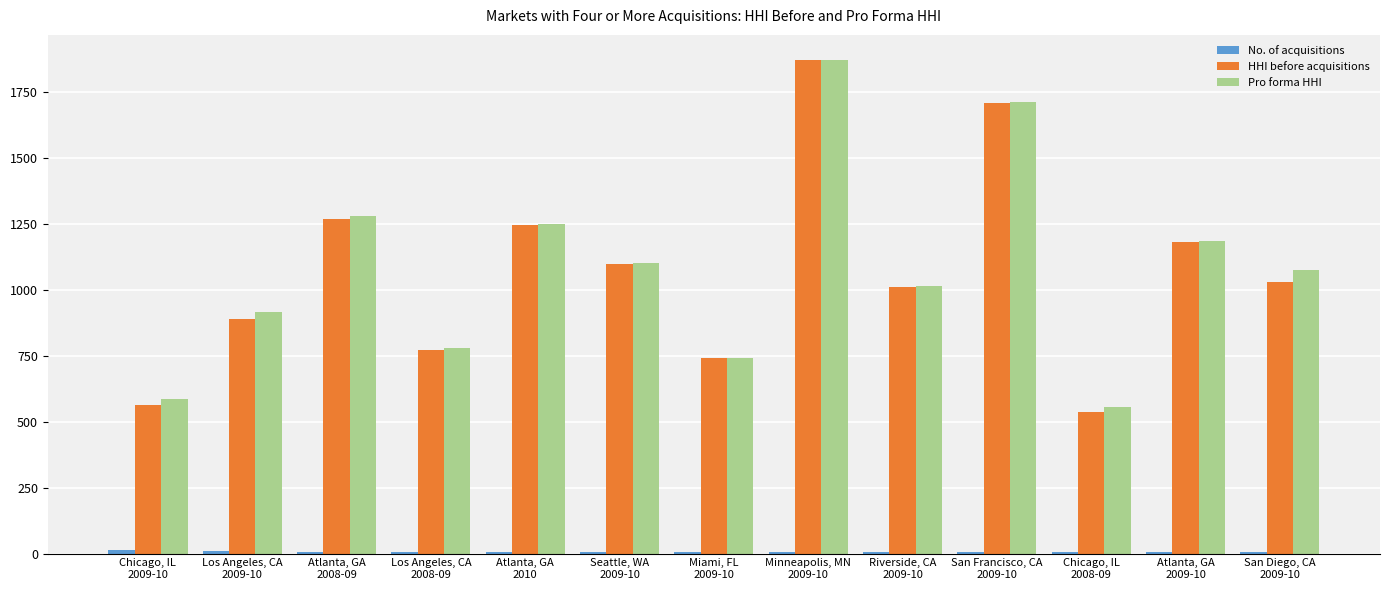

What is the maximum value shown in the chart?

1874